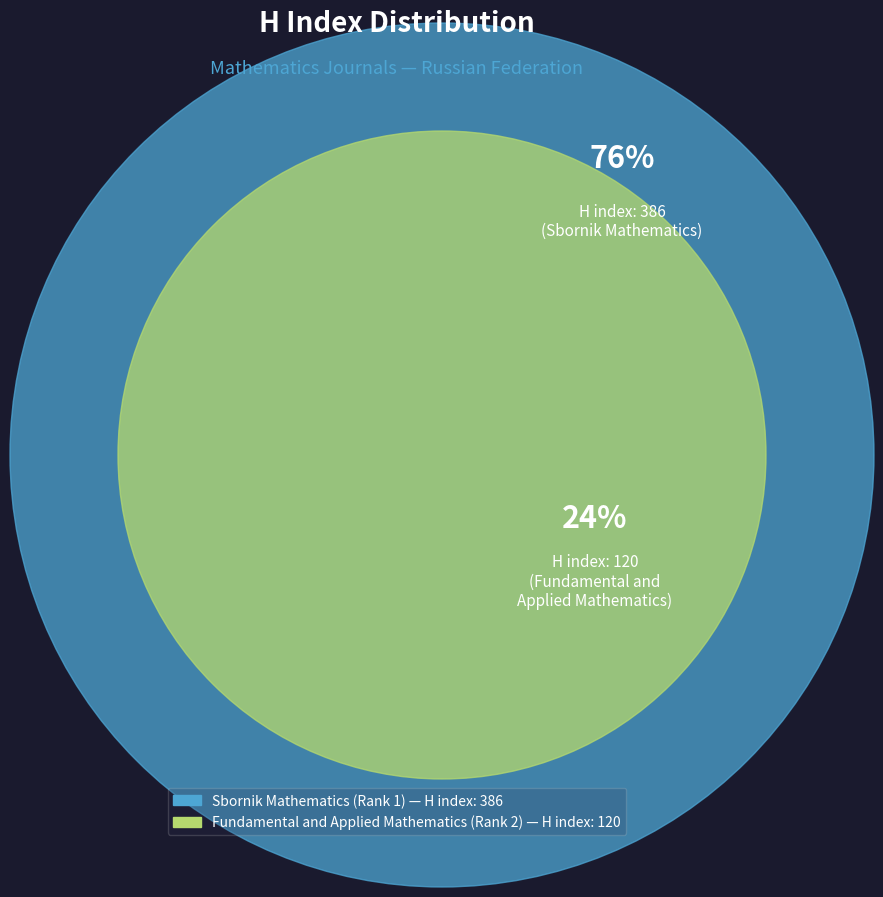

Combined, do Sbornik Mathematics (Rank 1) and Fundamental and Applied Mathematics (Rank 2) account for over 50%?

Yes